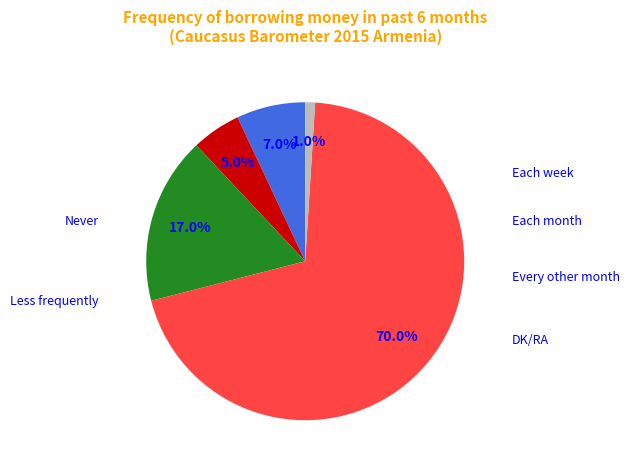

The Every other month slice represents 1% of the pie. True or false?

False